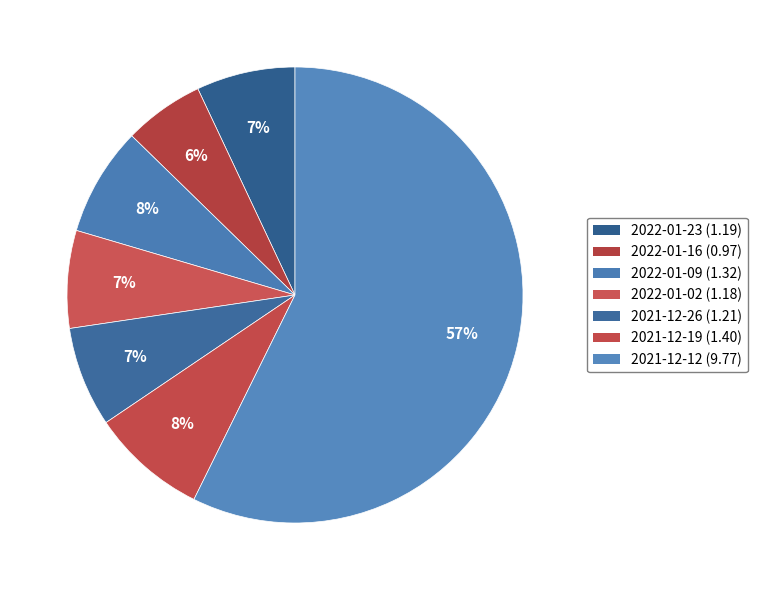

Do 2021-12-26 and 2021-12-12 together represent more than half of the pie?

Yes